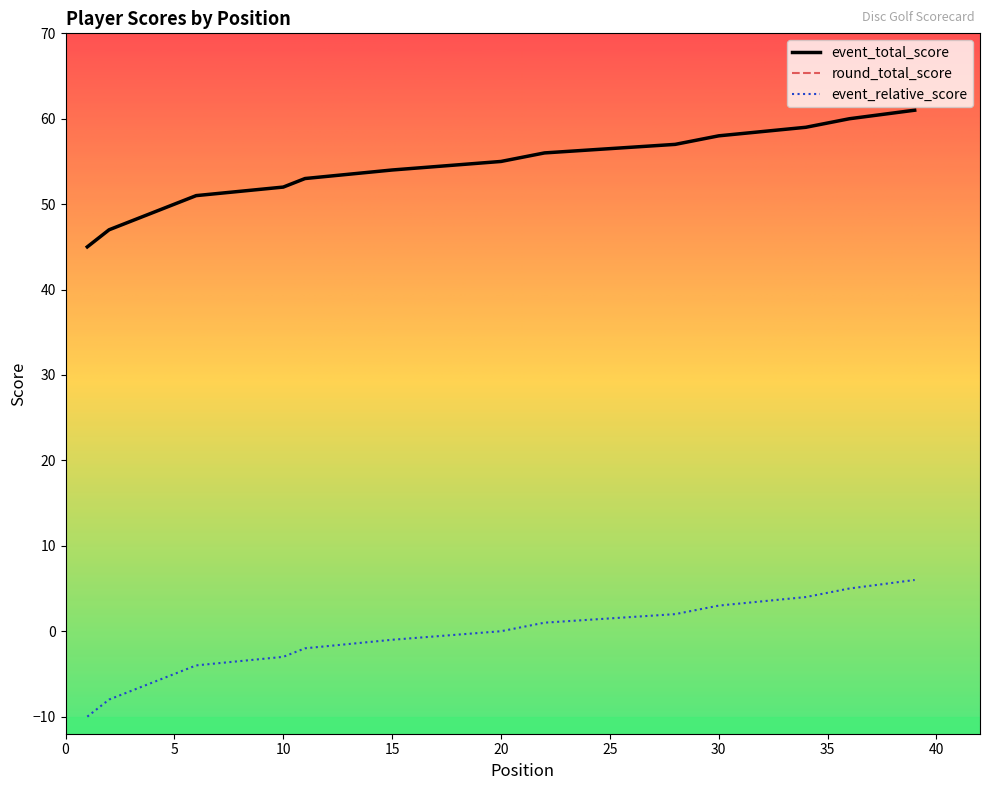

What is the total value across all series at 30?

119